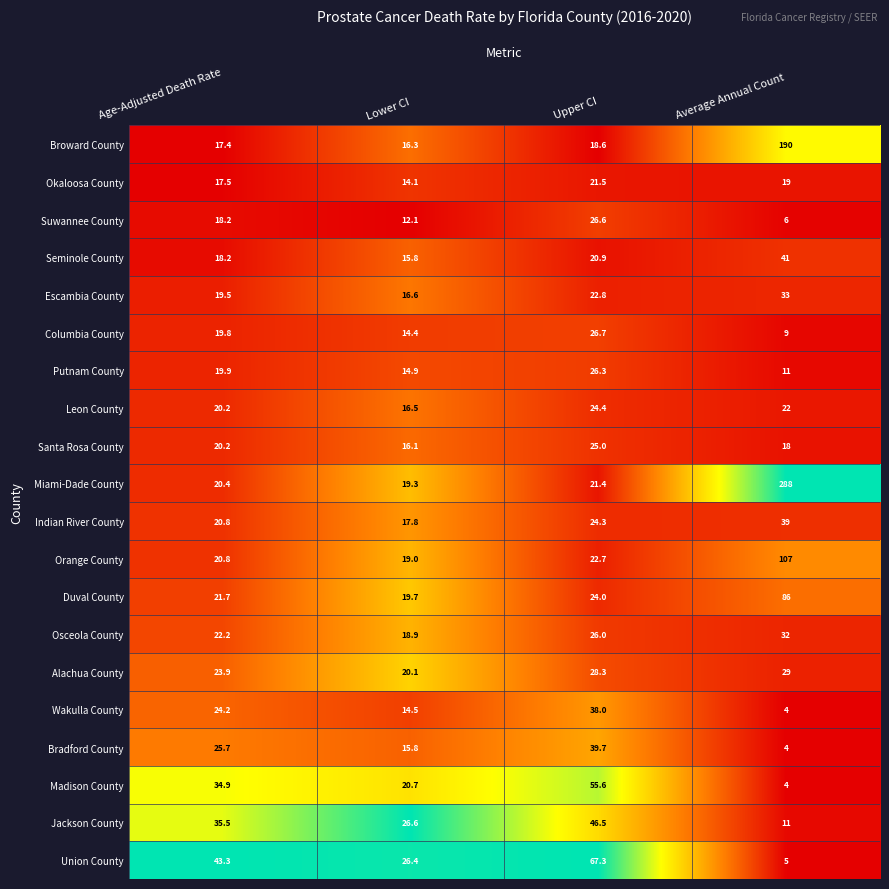

At which category does the chart reach its peak across all series?

Average Annual Count